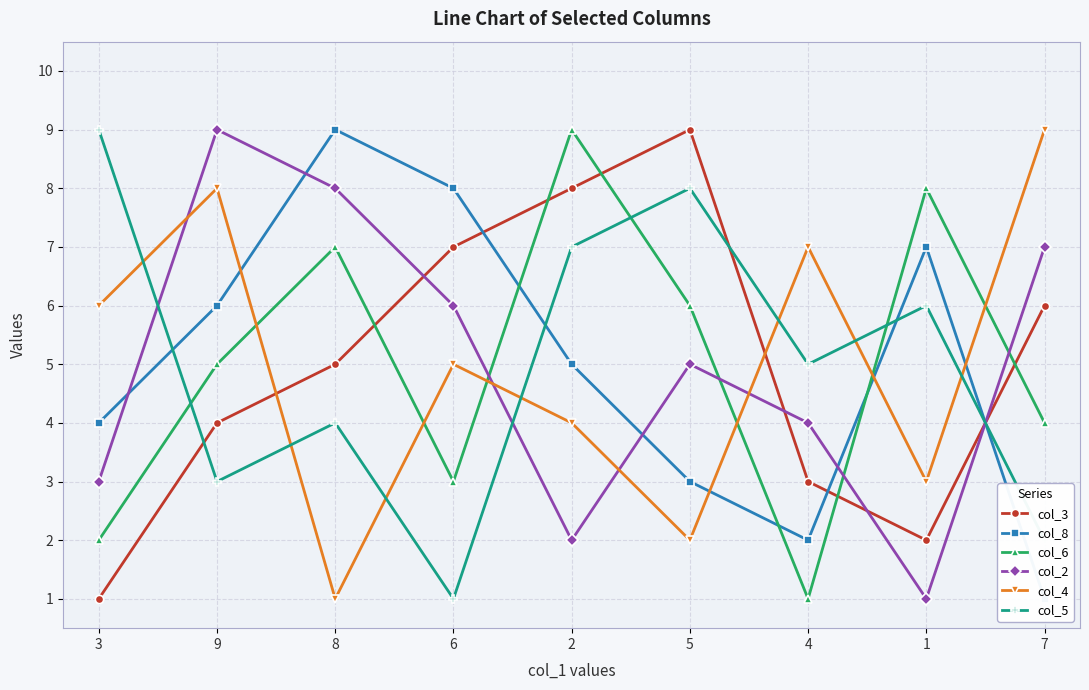

How many values in the col_6 series are below 5?

4